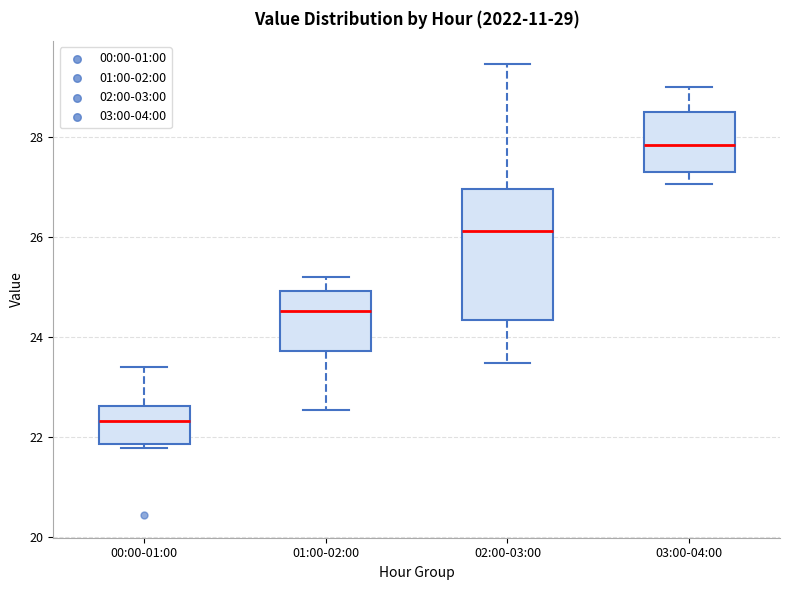

Comparing the boxes themselves (not the whiskers), which one is the tallest?

02:00-03:00